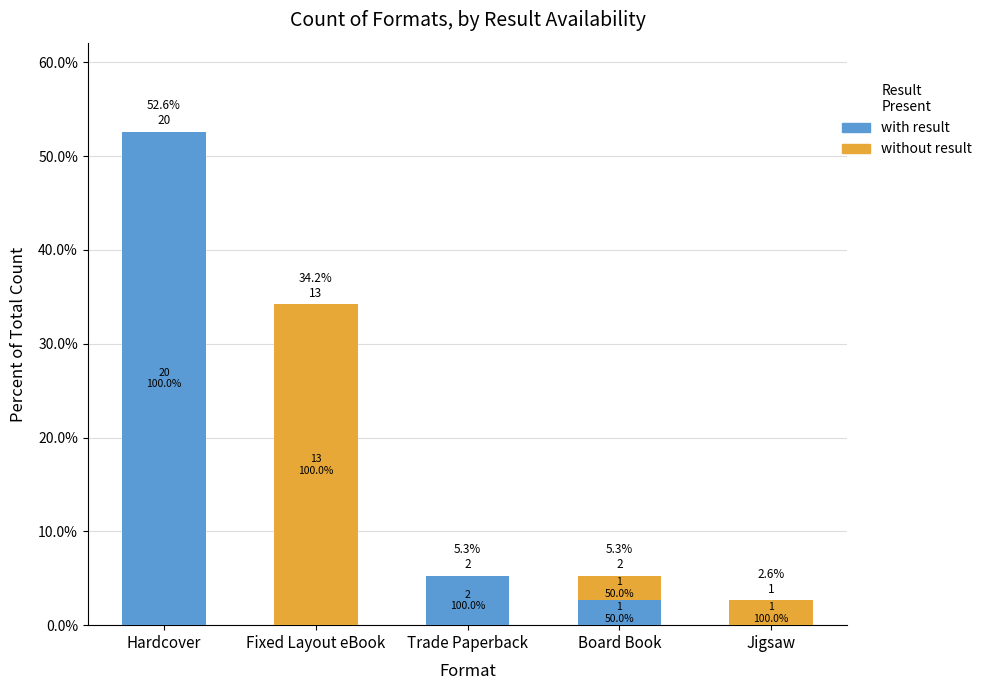

What position from the left is Jigsaw?

5